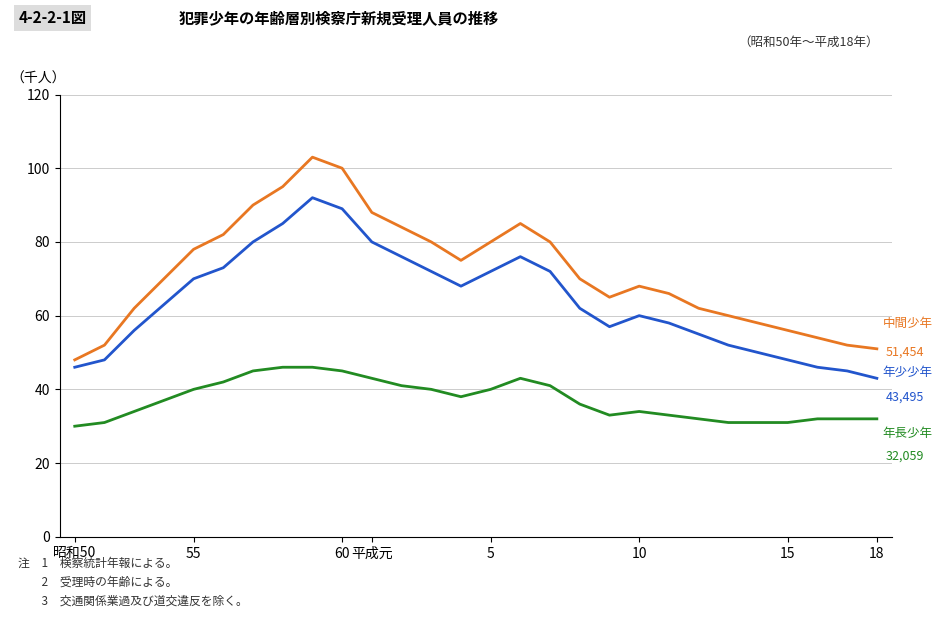

Reading left to right, transcribe all the data shown in this chart.

中間少年: 48	52	62	70	78	82	90	95	103	100	88	84	80	75	80	85	80	70	65	68	66	62	60	58	56	54	52	51
年少少年: 46	48	56	63	70	73	80	85	92	89	80	76	72	68	72	76	72	62	57	60	58	55	52	50	48	46	45	43
年長少年: 30	31	34	37	40	42	45	46	46	45	43	41	40	38	40	43	41	36	33	34	33	32	31	31	31	32	32	32